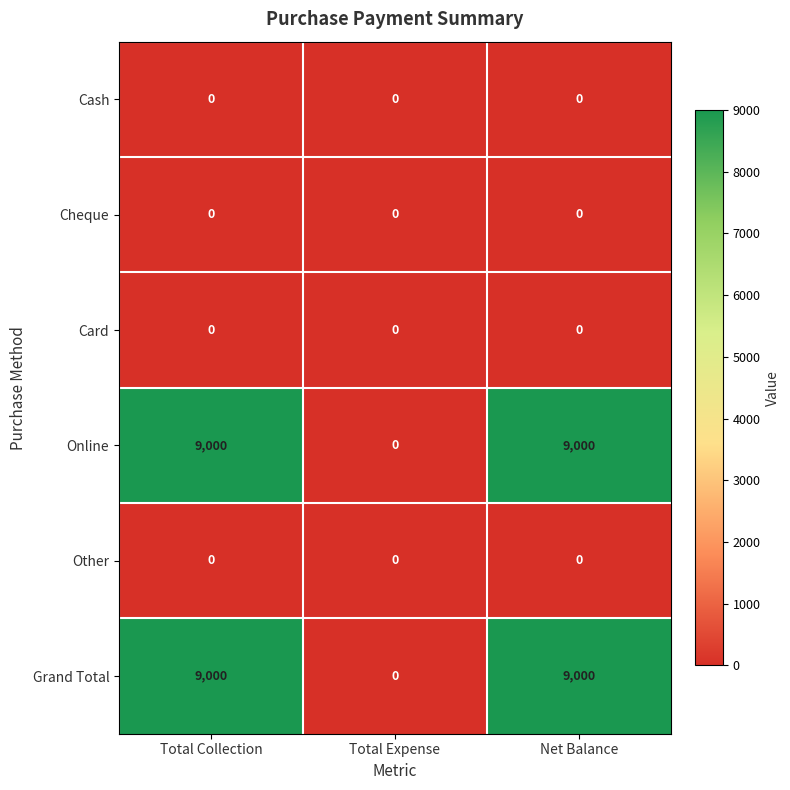

Reading left to right, extract all data points from this chart.

Cash: 0	0	0
Cheque: 0	0	0
Card: 0	0	0
Online: 9000	0	9000
Other: 0	0	0
Grand Total: 9000	0	9000